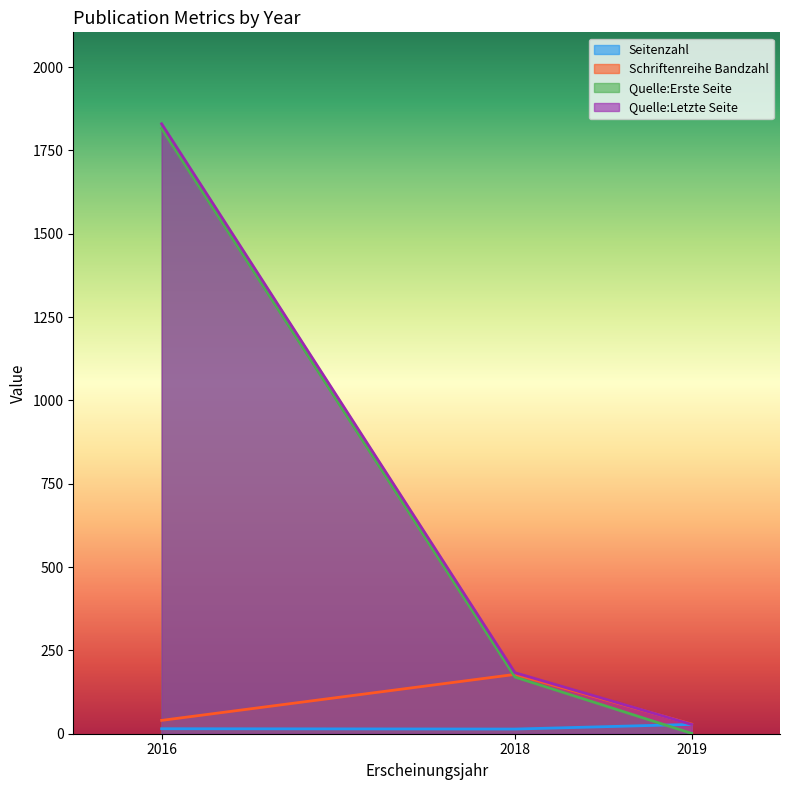

The Quelle:Letzte Seite series shows 270 at 2018. True or false?

False